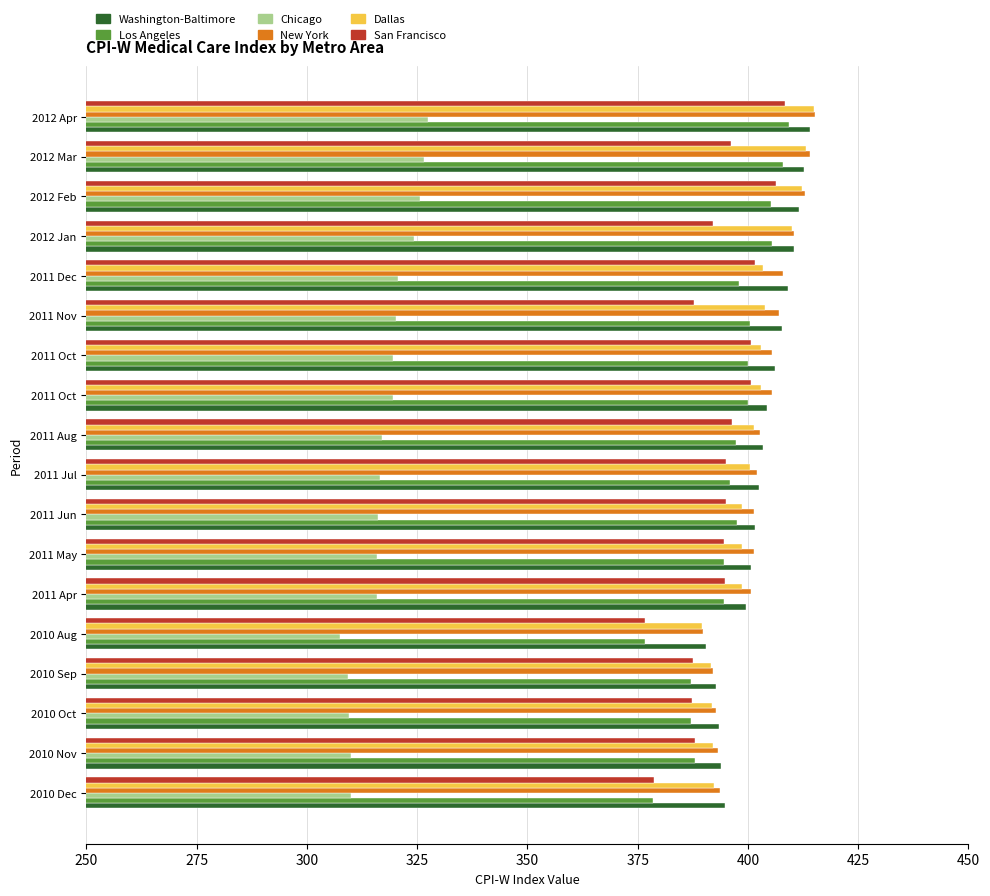

What is the difference between the maximum and minimum values in the Chicago series?

20.1